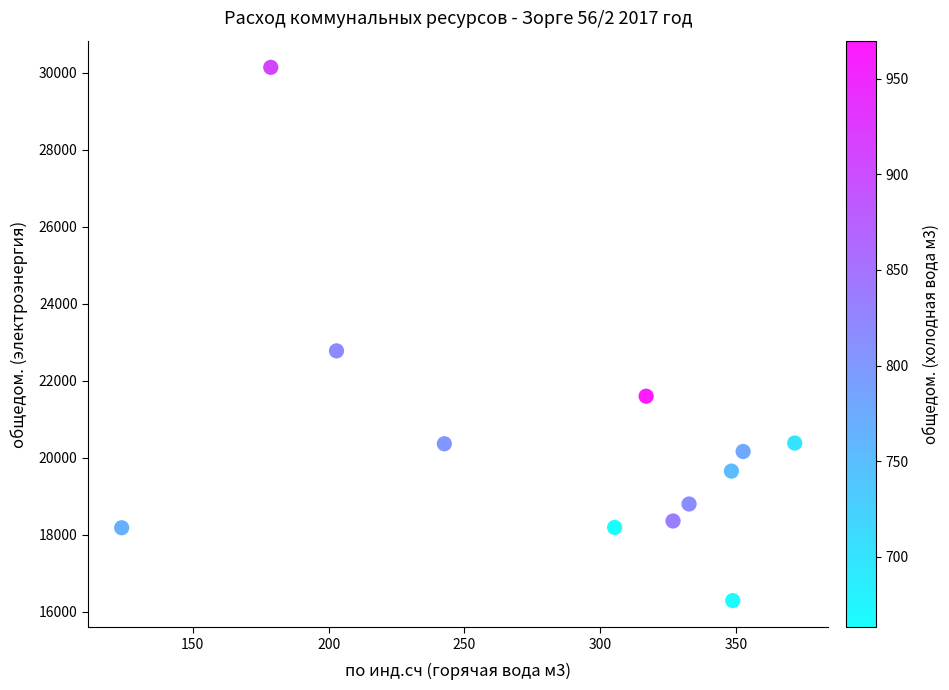

What is the average Y value?

20410